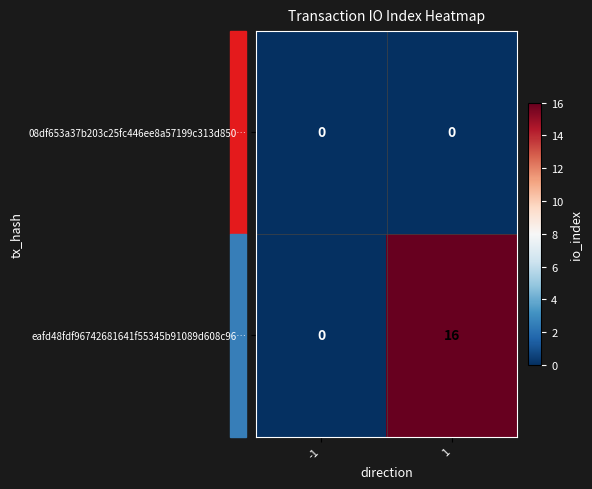

What is the difference between the highest and lowest values at 1?

16